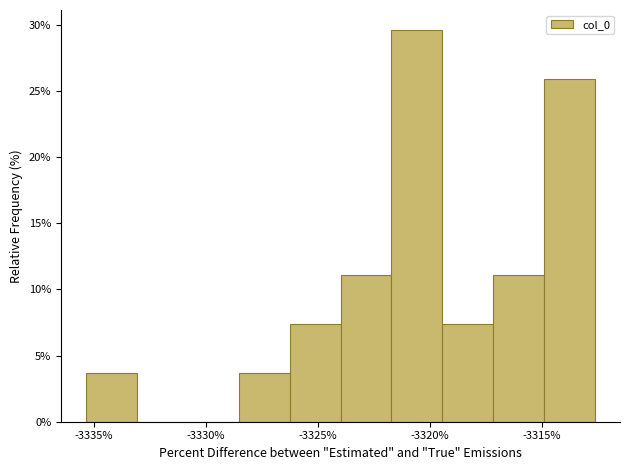

How tall is the bar that spans -3317.0 to -3315.0 on the x-axis? Neither the bar edges nor the heights are printed on the chart, so give them approximately, as read against the axes.

11.0